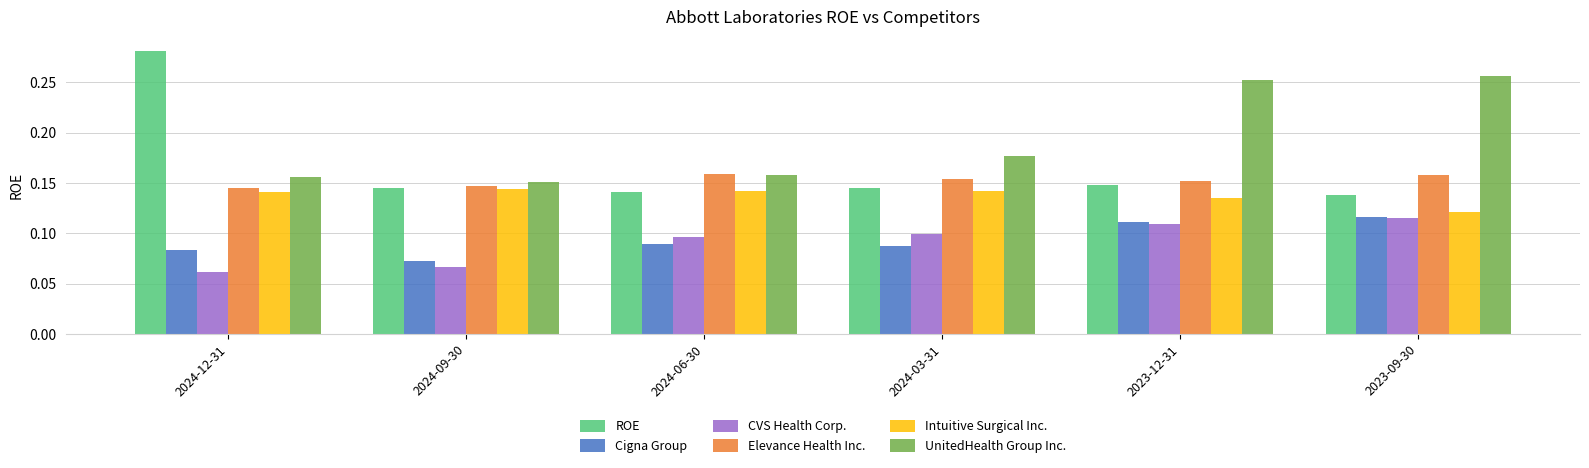

What are all the series names shown in the legend?

ROE, Cigna Group, CVS Health Corp., Elevance Health Inc., Intuitive Surgical Inc., UnitedHealth Group Inc.